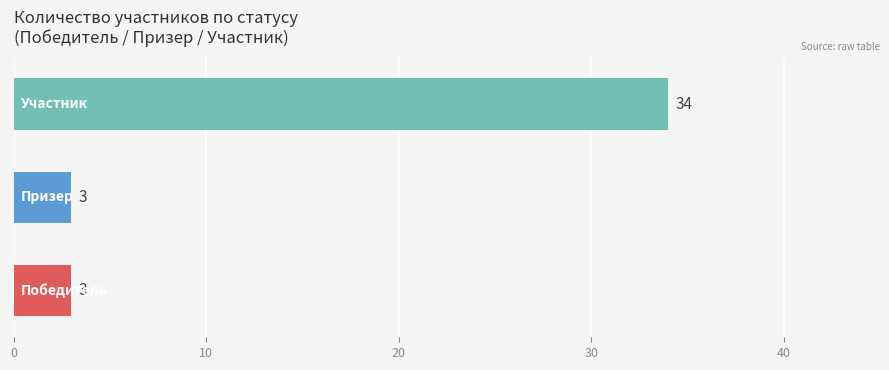

What are all the series names shown in the legend?

Победитель, Призер, Участник